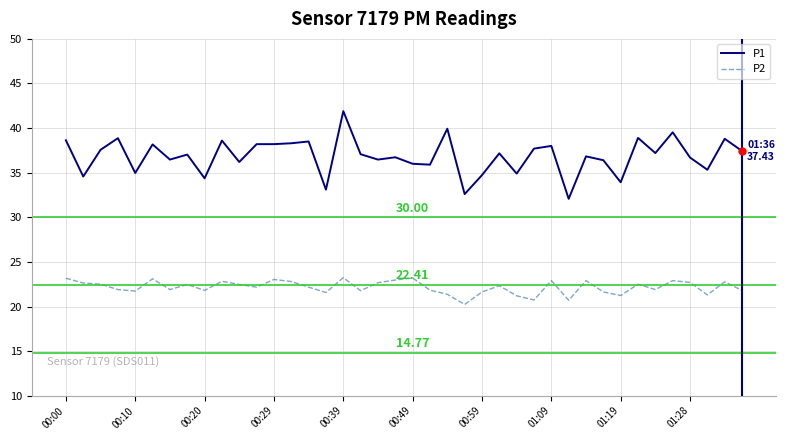

Which series has the widest spread of values?

P1